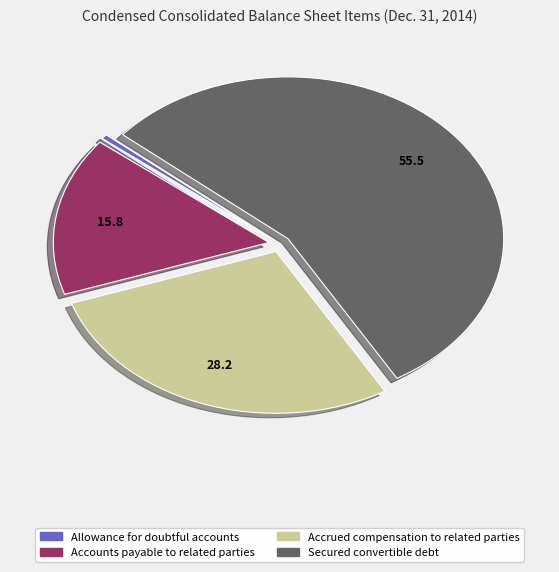

Does any single category account for the majority?

Yes